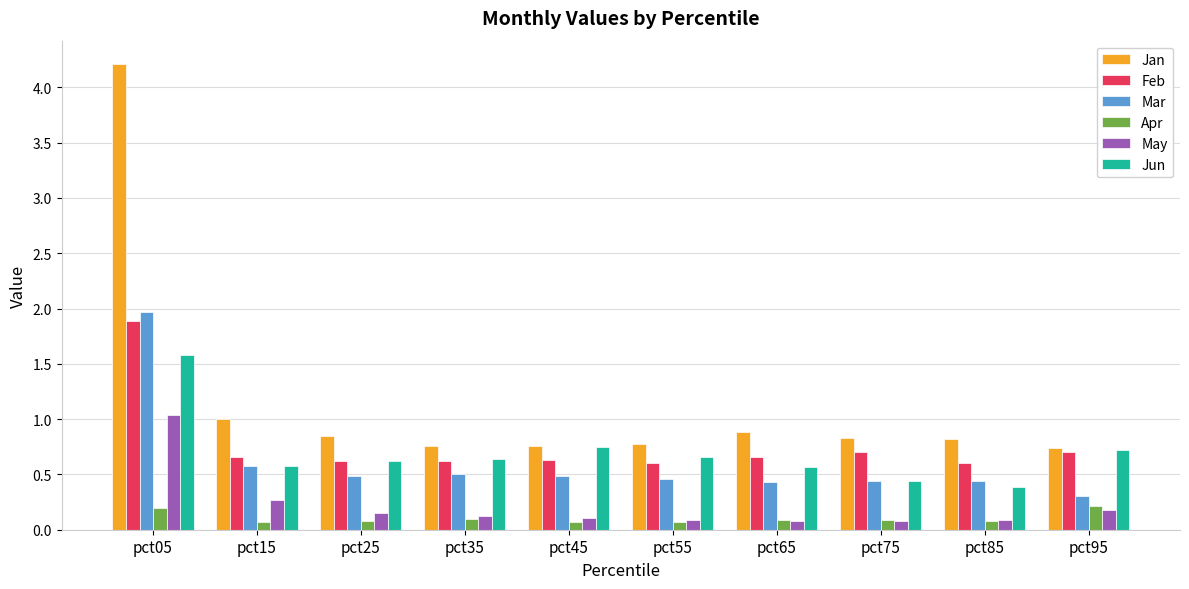

Which category has the highest value in the Mar series?

pct05